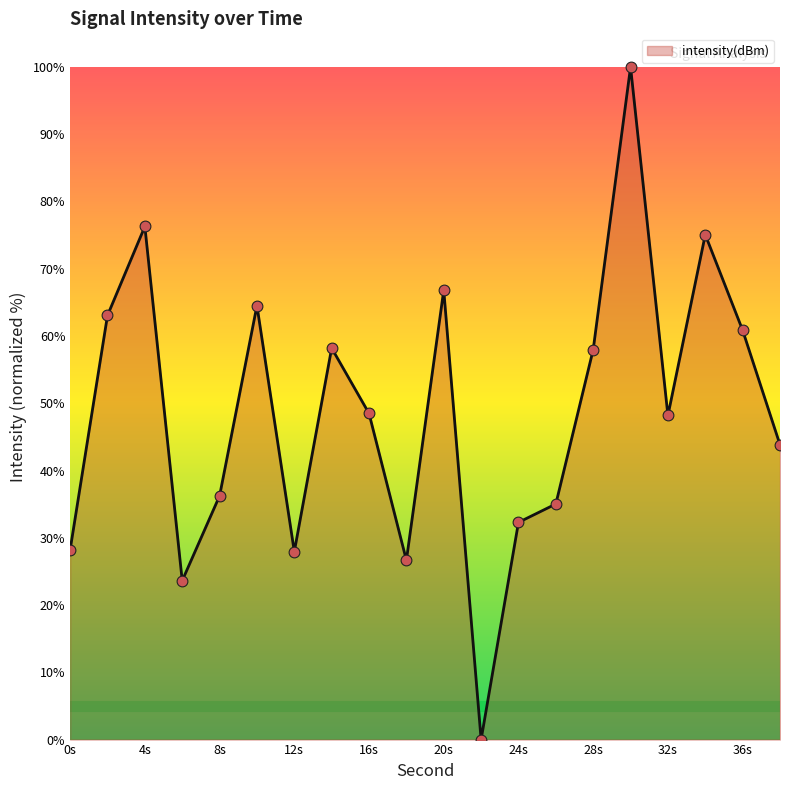

What is the maximum value shown in the chart?

100.0